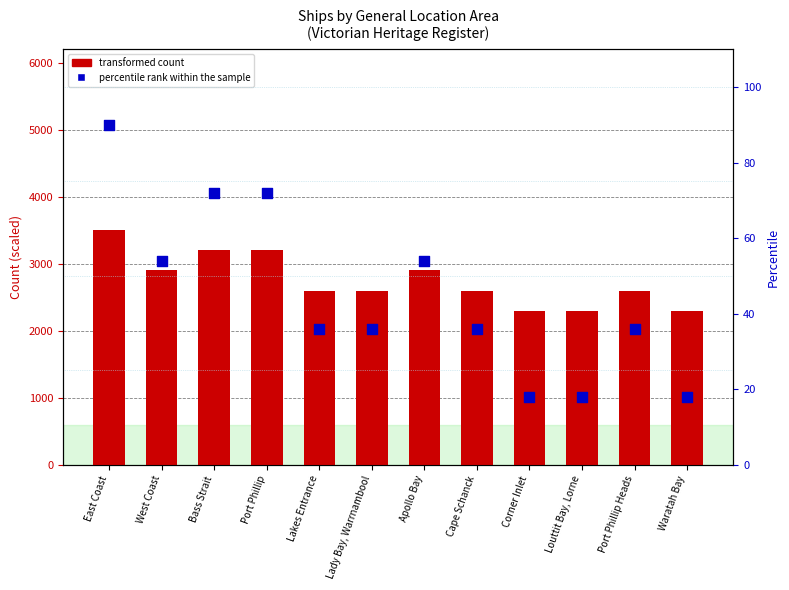

At how many categories does at least one series exceed 3433?

1